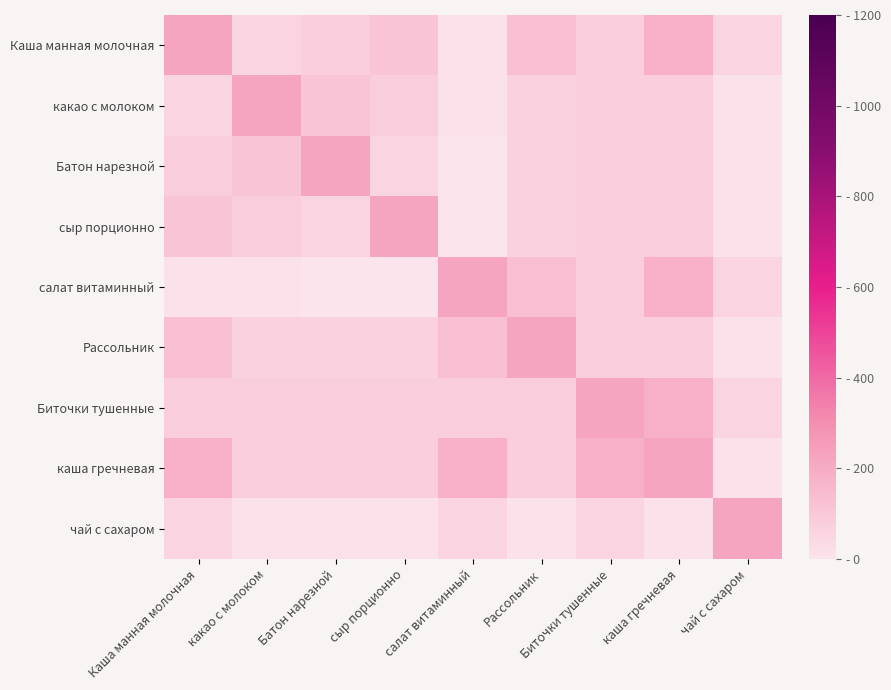

How many series are shown in this chart?

9